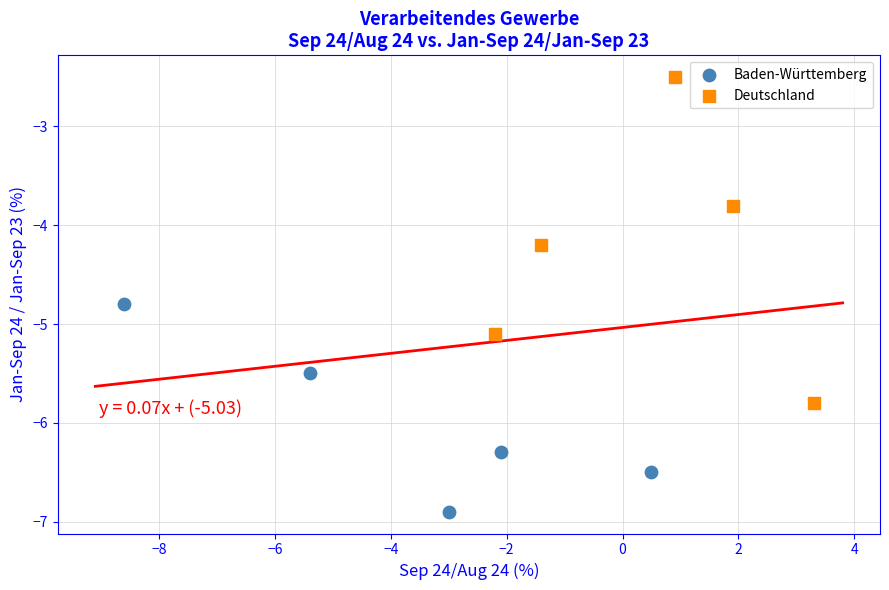

Which series contains the lowest Y value?

Baden-Württemberg